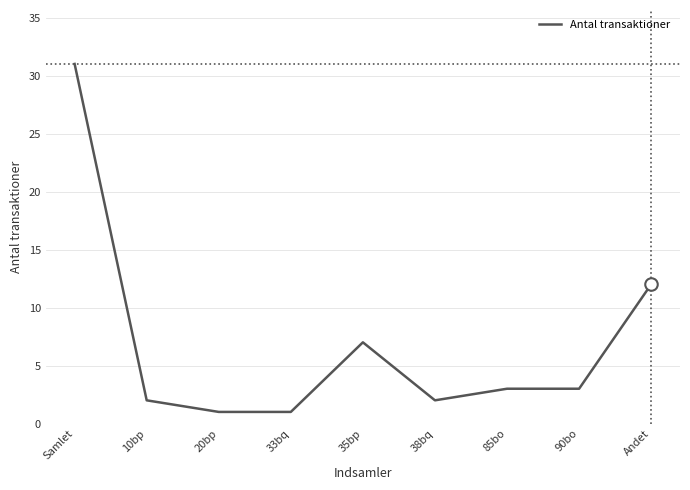

Reading right to left, list all the values displayed in this chart.

Andet=12	90bo=3	85bo=3	38bq=2	35bp=7	33bq=1	20bp=1	10bp=2	Samlet=31